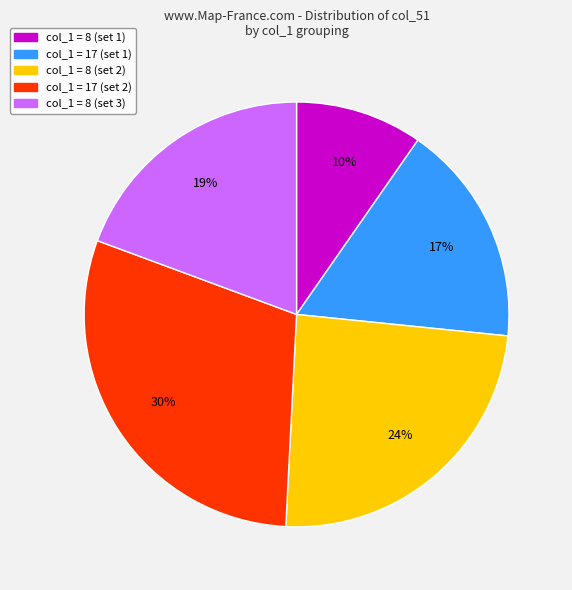

How many segments does this pie chart have?

5